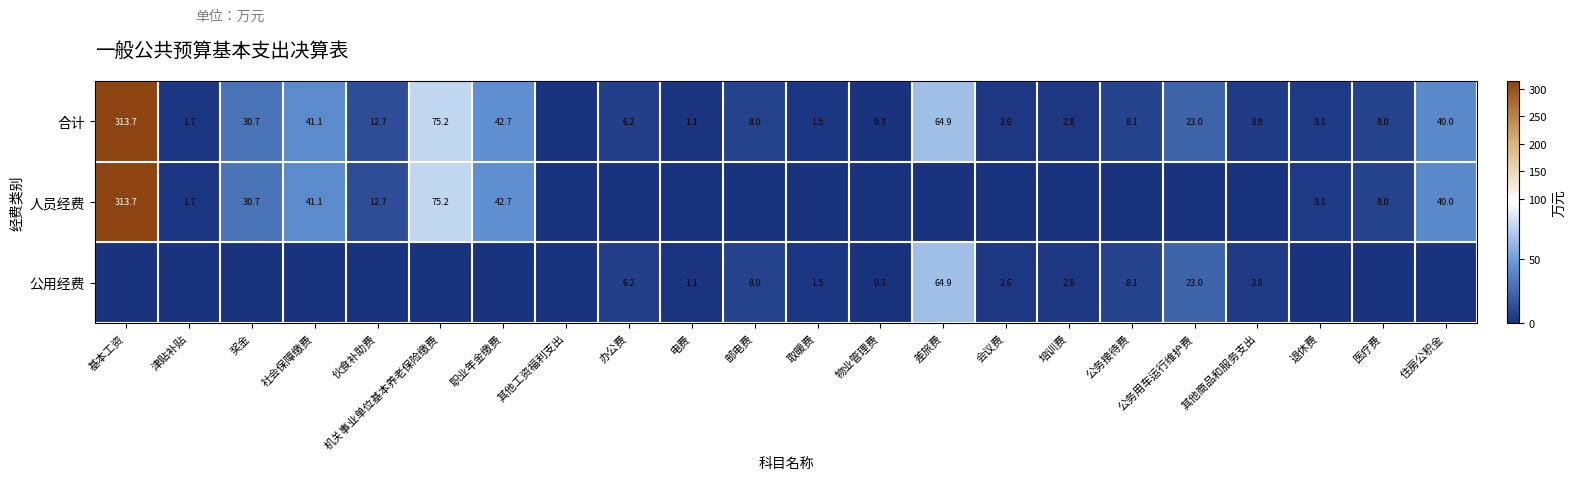

Between 培训费 and 职业年金缴费, which is larger?

职业年金缴费